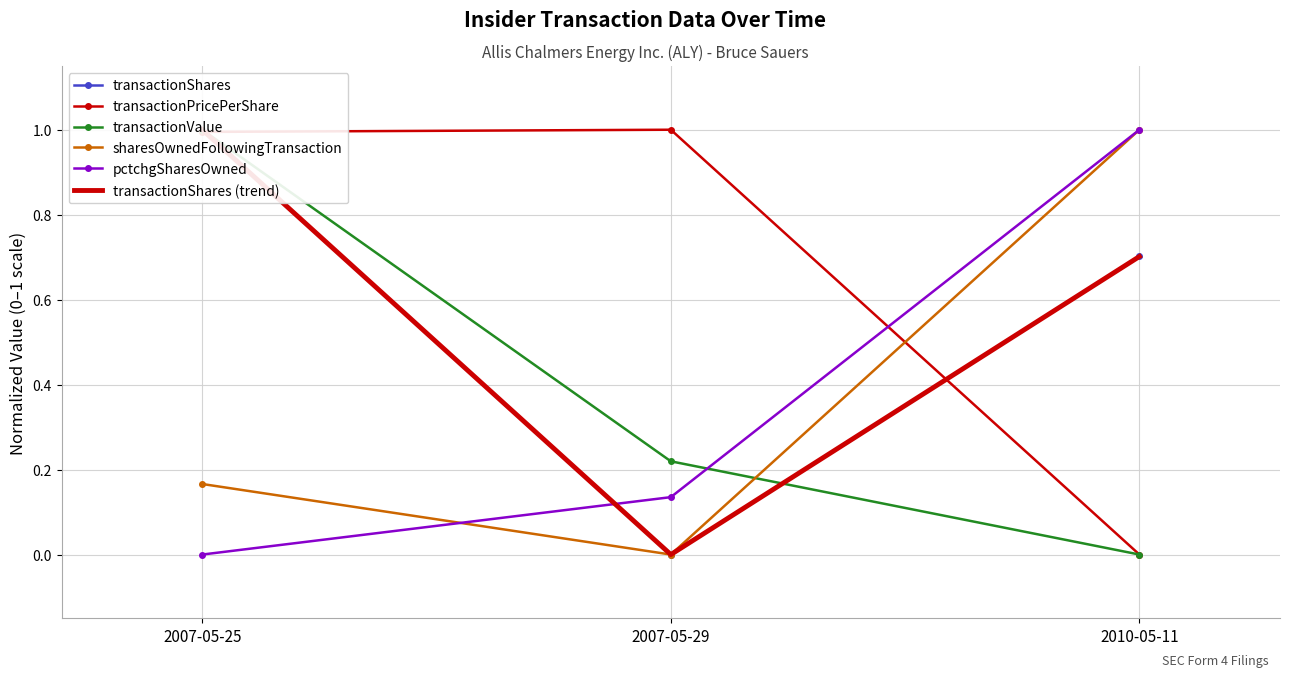

What is the label of the 3rd point from the right?

2007-05-25